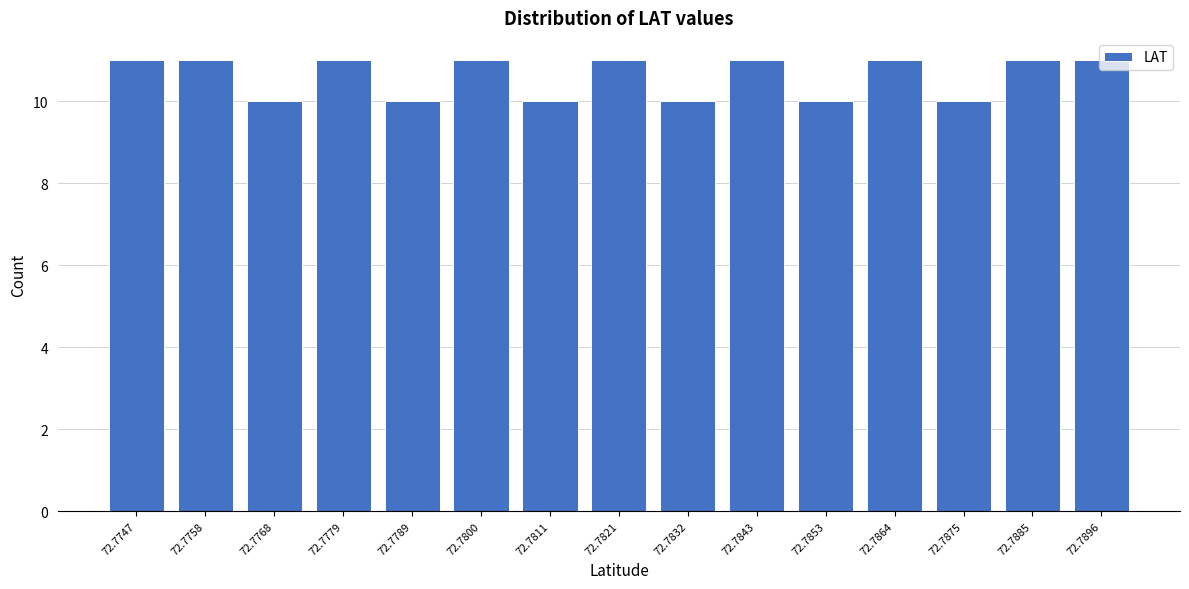

What is the minimum value shown in the chart?

10